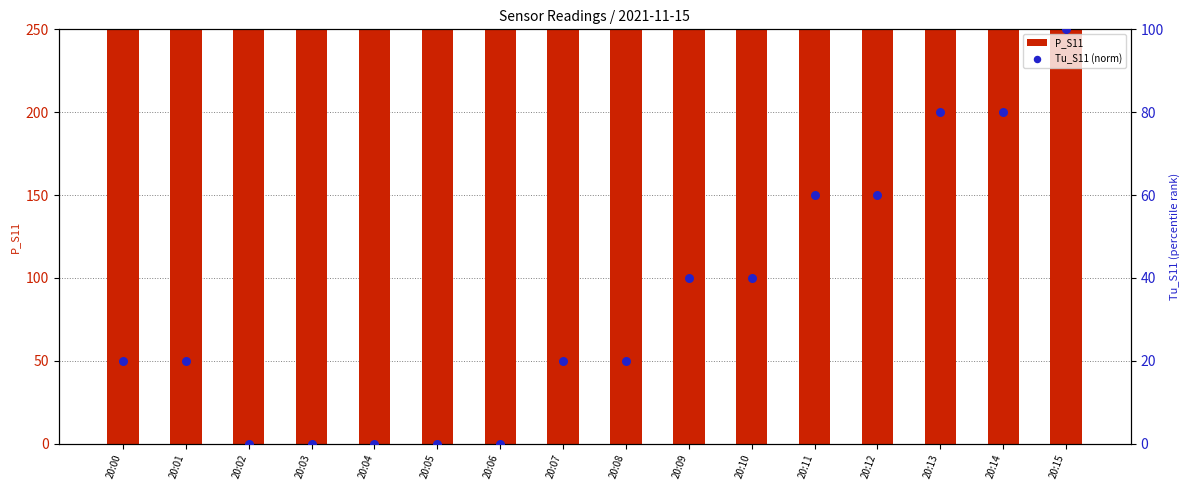

Is the value of P_S11 at 20:13 greater than the value of Tu_S11 (norm) at 20:15?

Yes